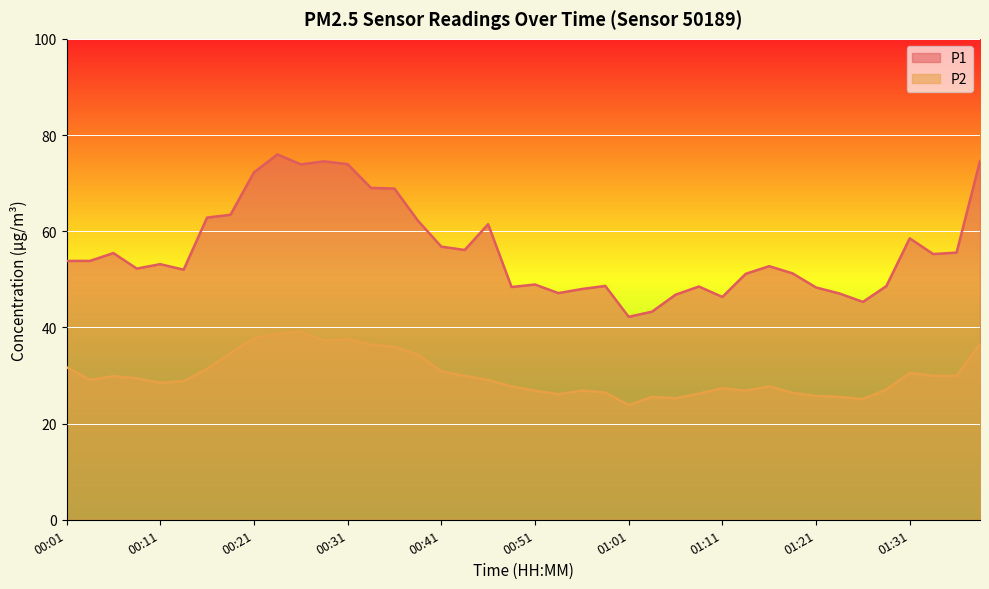

At 00:39, list the series in order from smallest to largest.

P2, P1